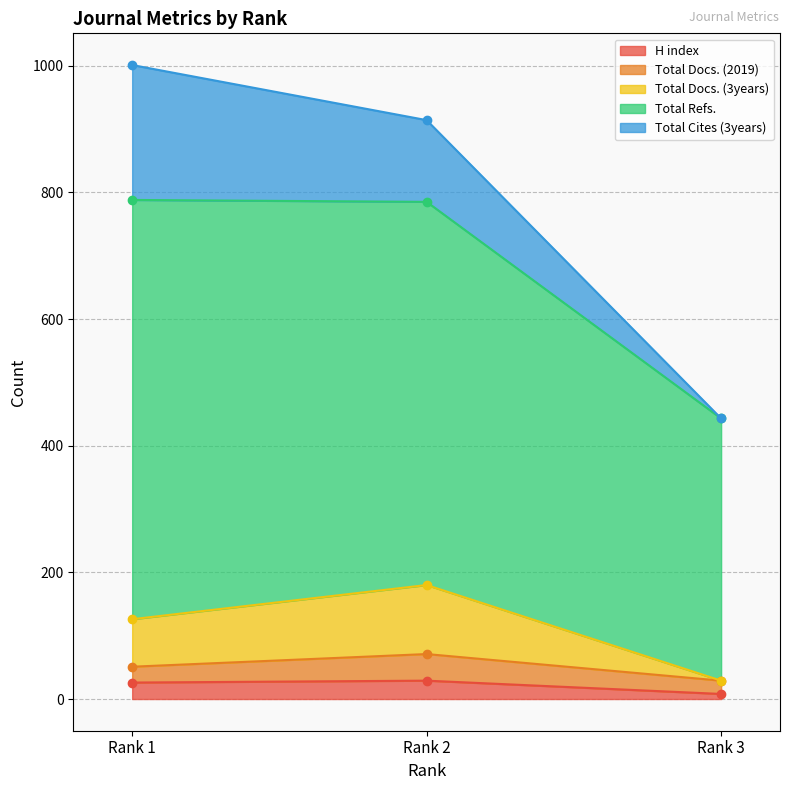

The value of H index at Rank 2 is 29. True or false?

True